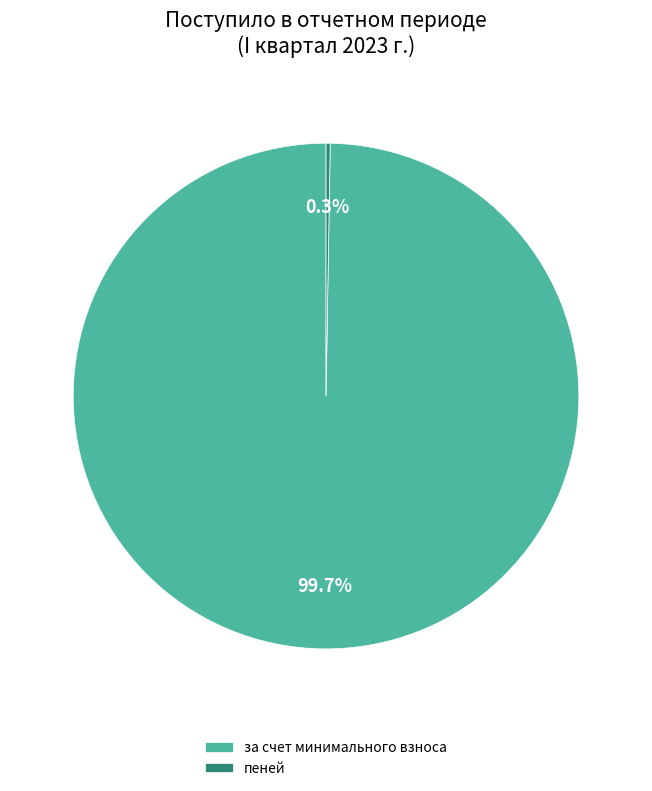

What portion of the pie excludes за счет минимального взноса?

0.3%